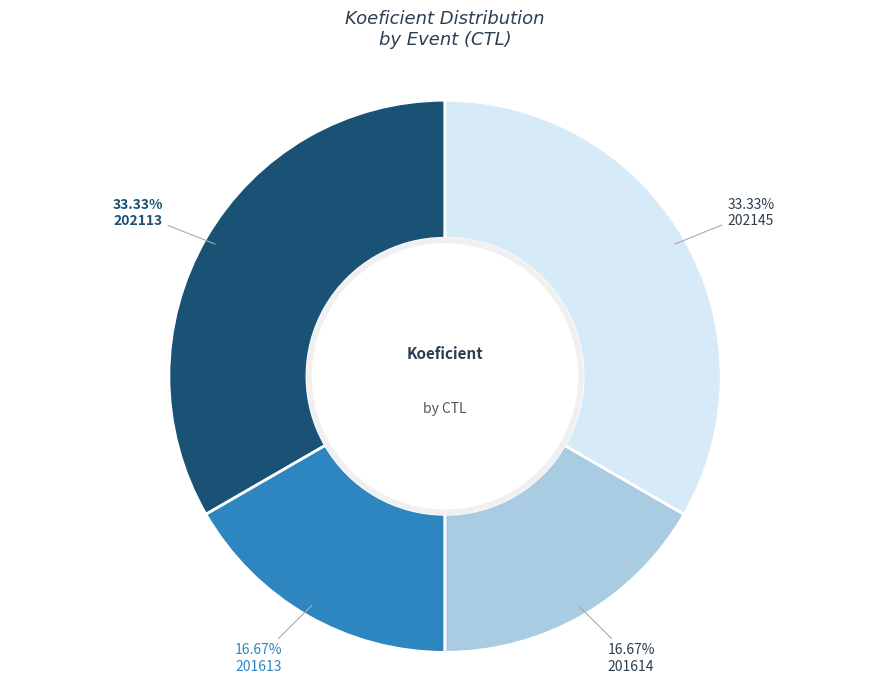

Is the sum of 202145 and 202113 greater than half?

Yes